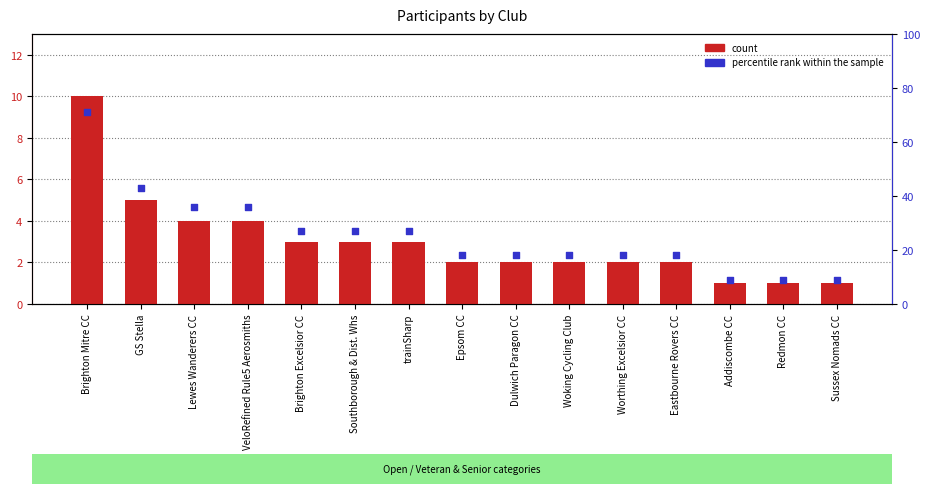

At which category is the sum across all series the highest?

Brighton Mitre CC